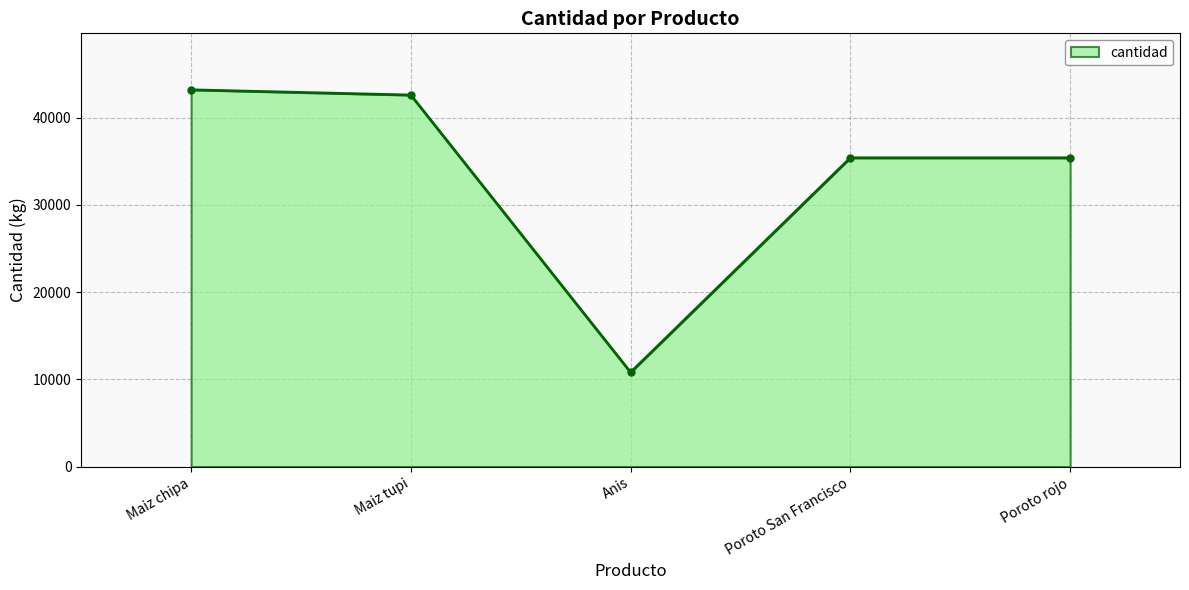

What is the greatest value displayed?

43200